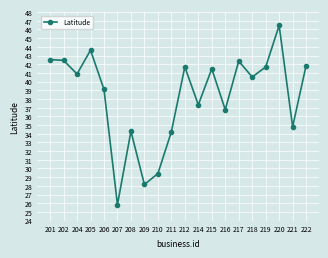

Count the number of categories in the chart.

20